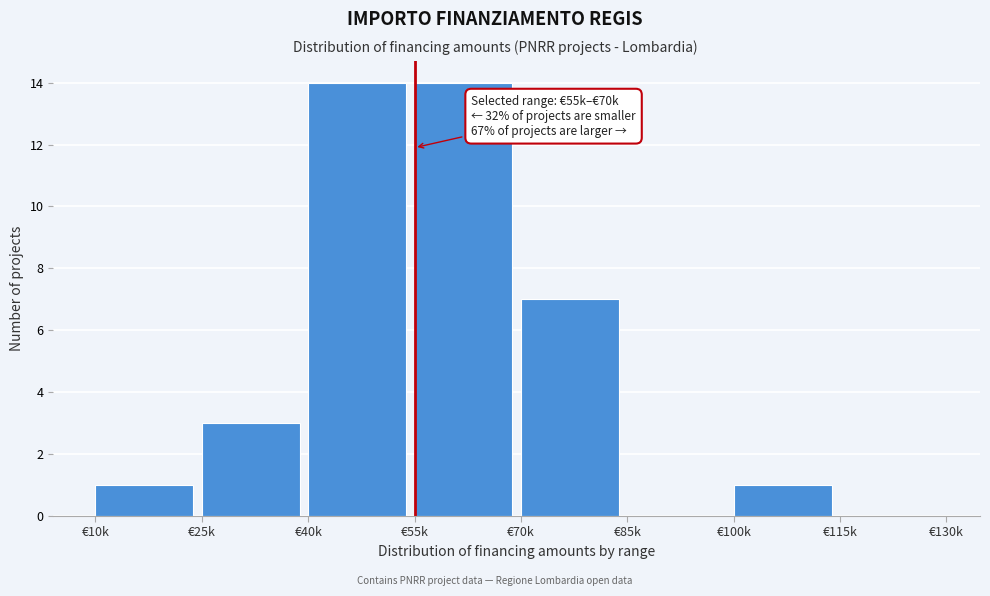

Reading left to right, what are all the values shown in this chart?

€10k=1	€25k=3	€40k=14	€55k=14	€70k=7	€85k=0	€100k=1	€115k=0